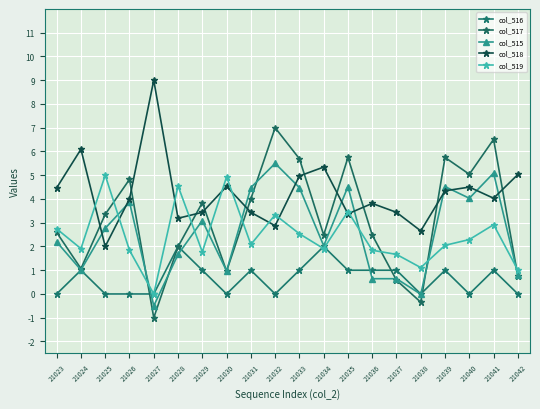

Rank the series at 21033 from lowest to highest value.

col_516, col_519, col_515, col_518, col_517